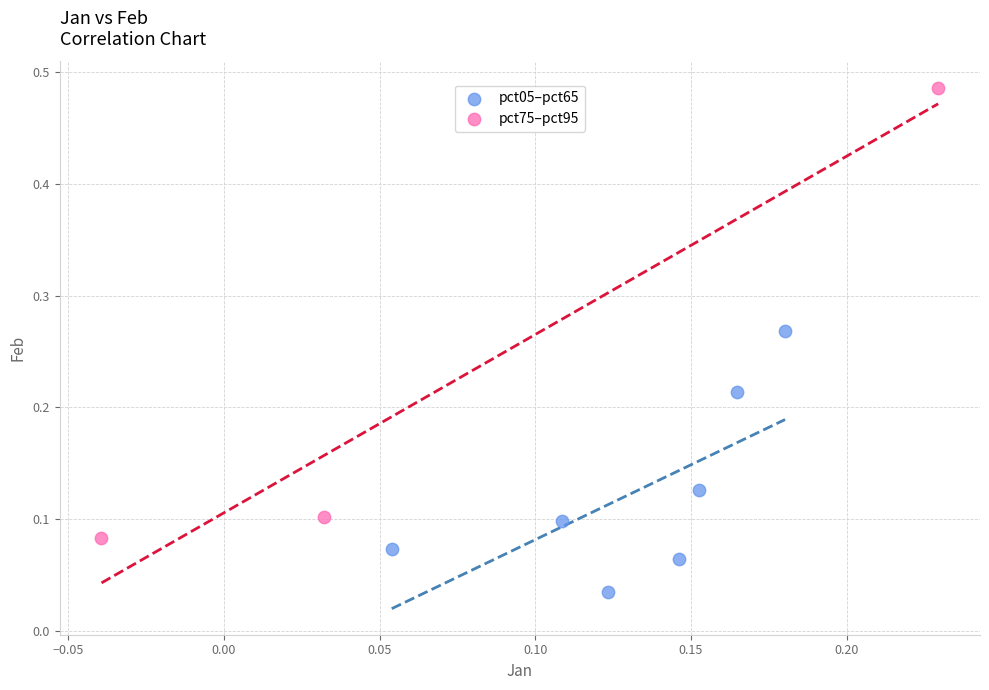

Which series contains the highest Y value?

pct75–pct95